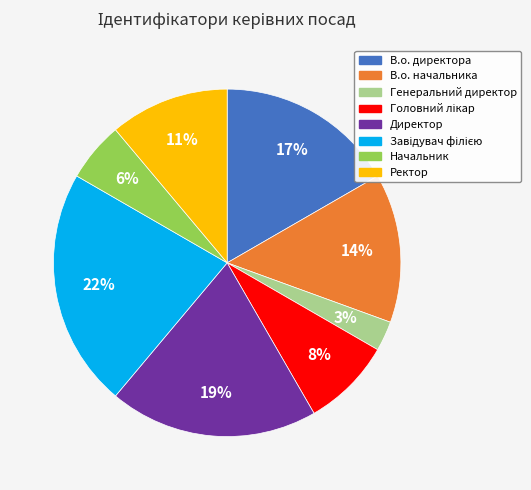

Does any single category account for the majority?

No